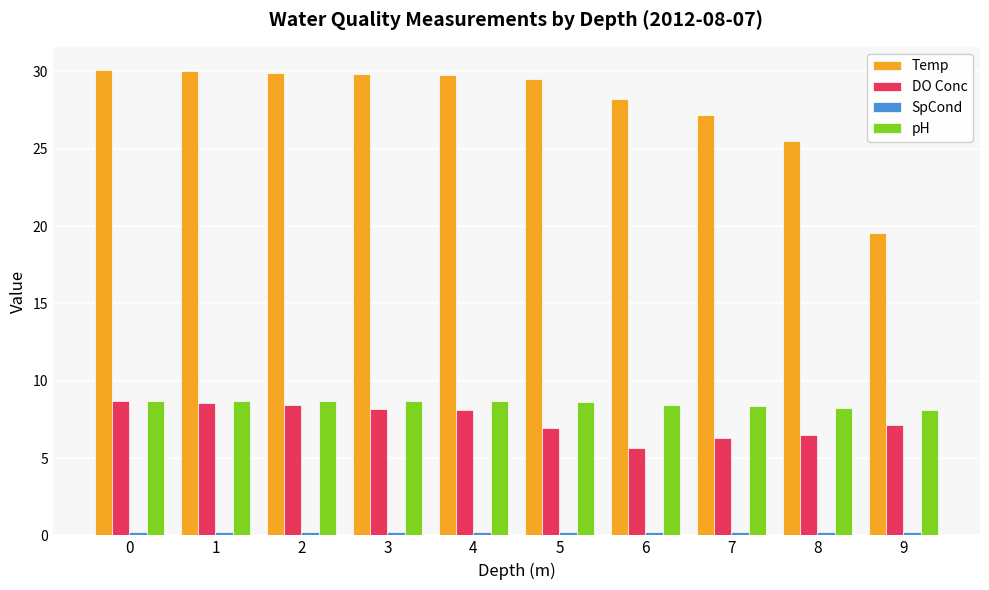

How many bars are there in total?

40